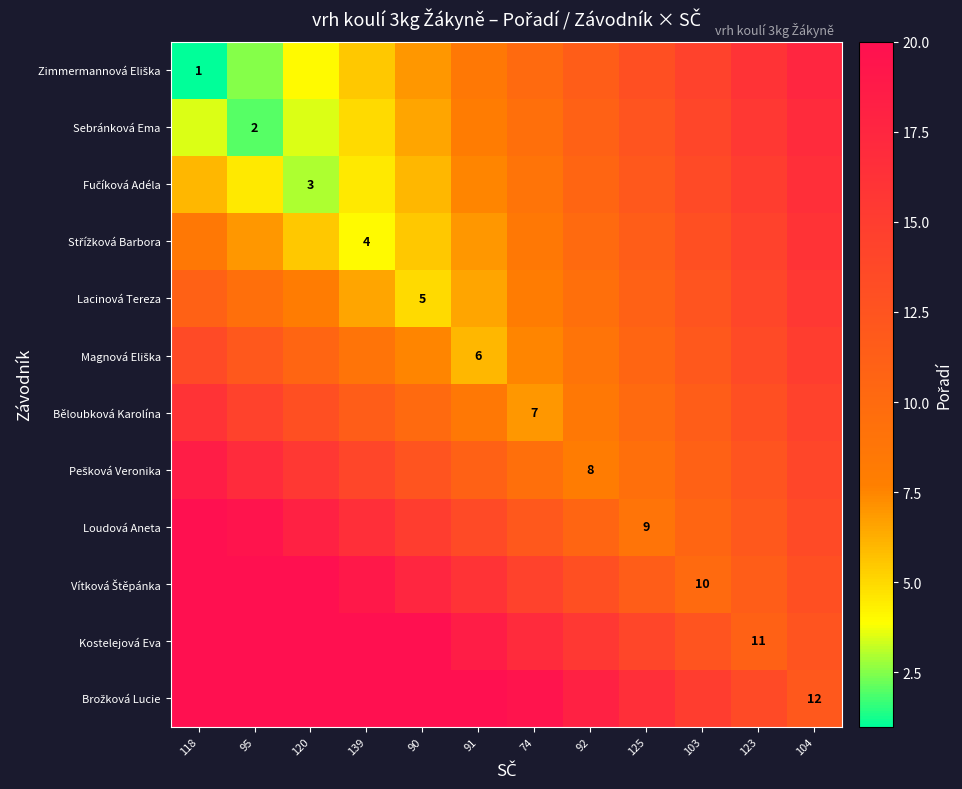

The value of Sebránková Ema at 95 is 2.0. True or false?

True